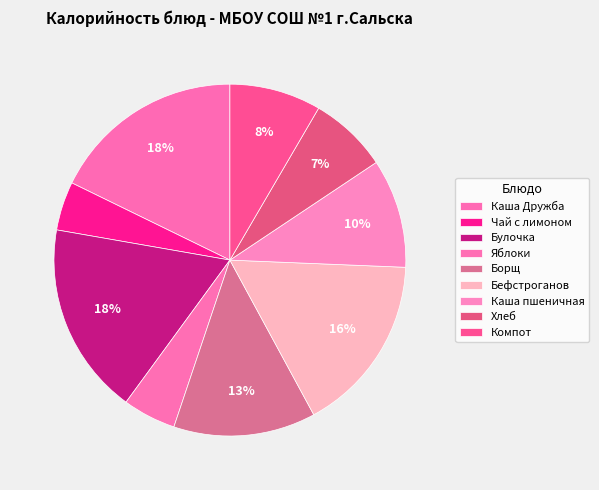

To the nearest percent, what is the average slice percentage?

11%